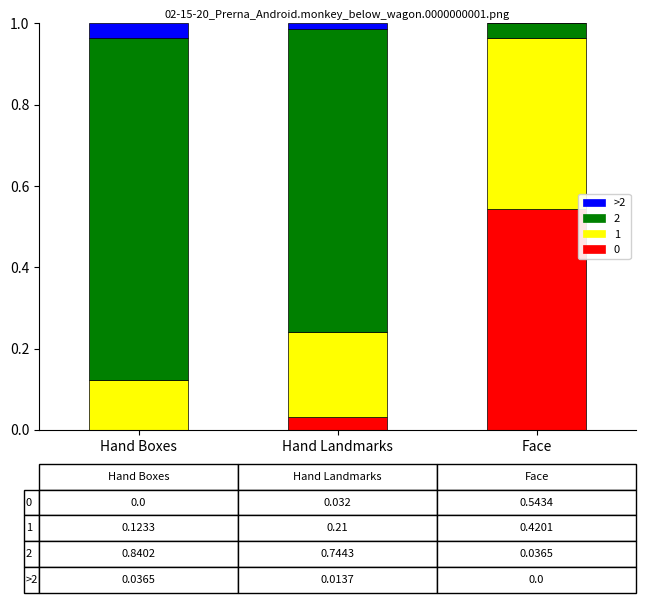

What is the total value across all series at Hand Boxes?

1.0